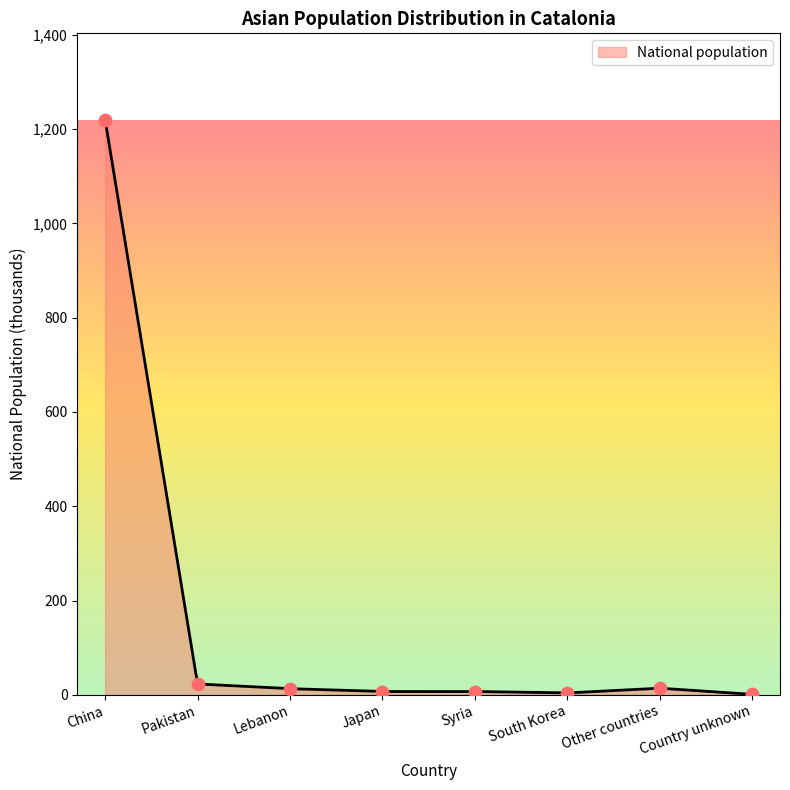

What is the ratio of the value at Pakistan to the value at Country unknown?

23.0